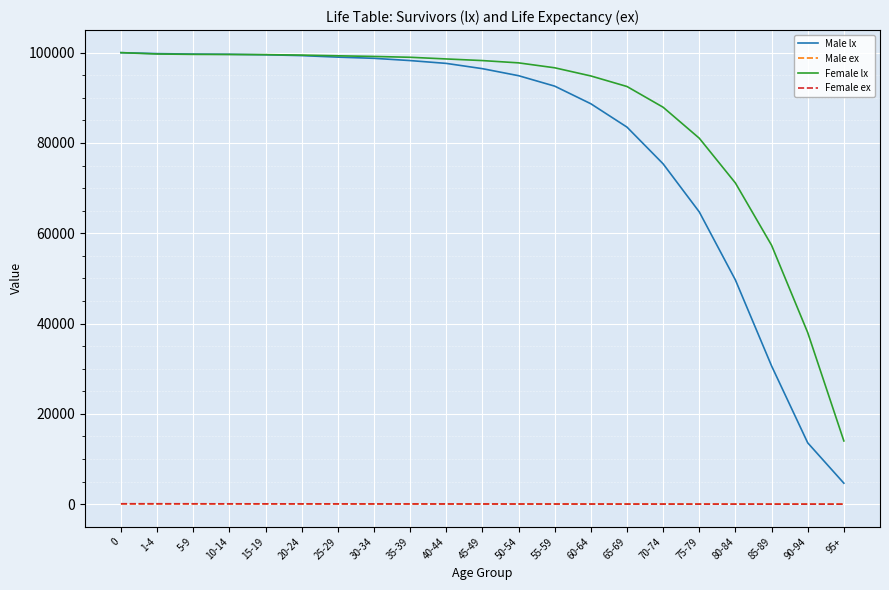

Which series has the widest spread of values?

Male lx